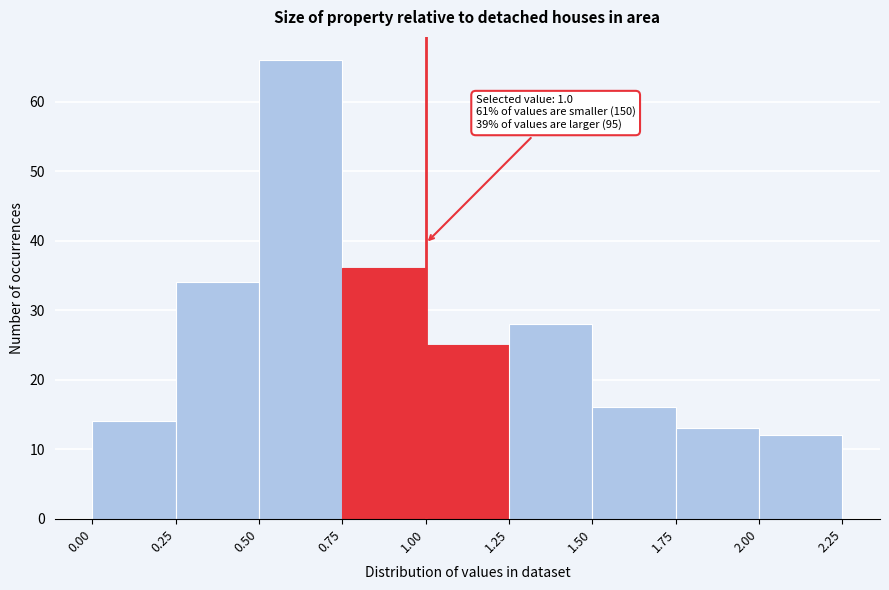

Which range on the x-axis has the tallest bar?

0.50 to 0.75